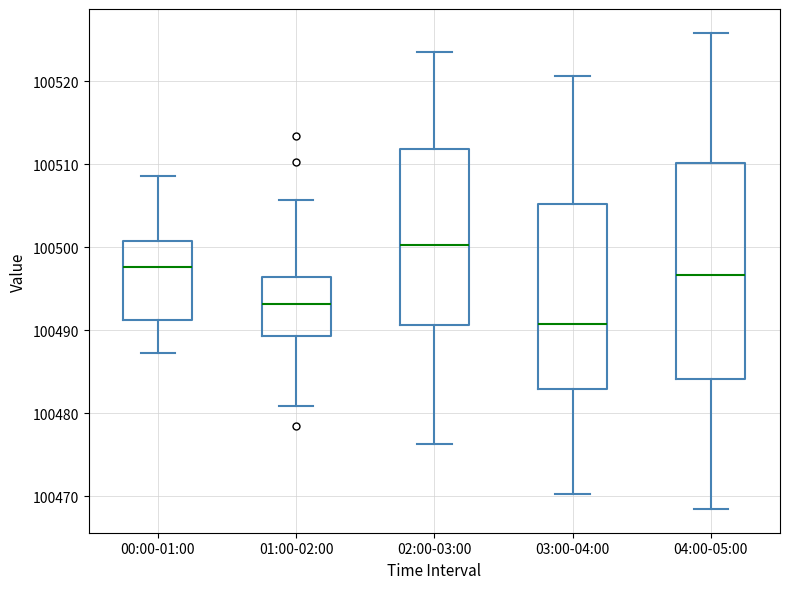

Which box's median line is the lowest?

03:00-04:00